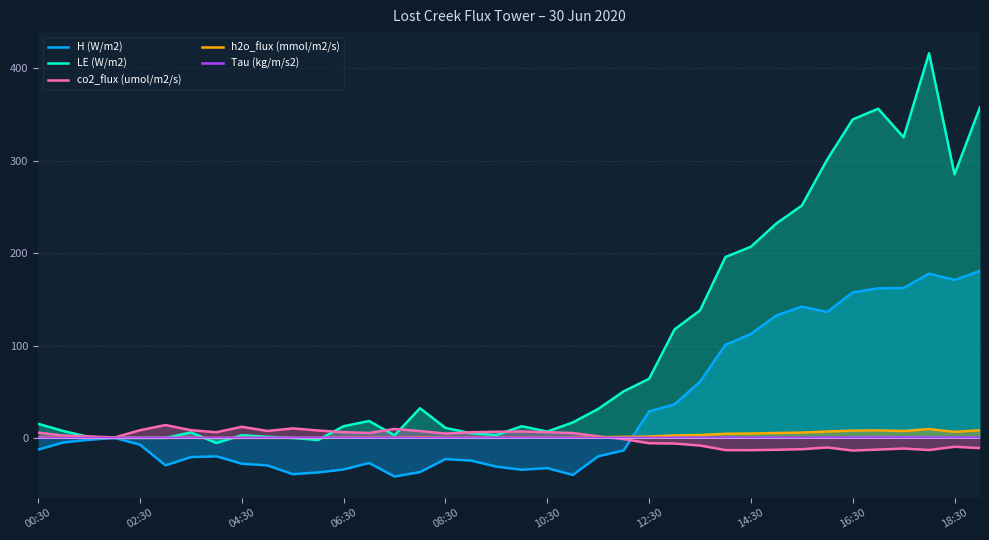

How many intersections are there between LE (W/m2) and co2_flux (umol/m2/s)?

6